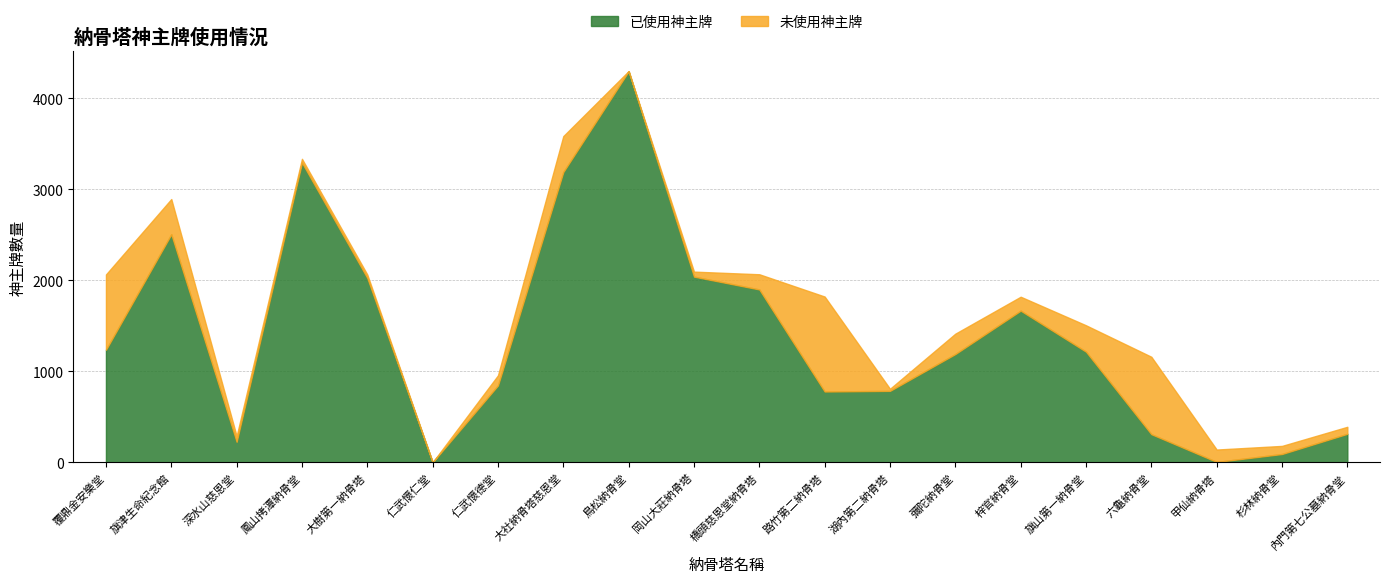

Reading right to left, transcribe all the data shown in this chart.

已使用神主牌: 內門第七公墓納骨堂=313	杉林納骨堂=91	甲仙納骨塔=4	六龜納骨堂=309	旗山第一納骨堂=1216	梓官納骨堂=1667	彌陀納骨堂=1190	湖內第二納骨塔=785	路竹第二納骨塔=778	橋頭慈恩堂納骨塔=1900	岡山大莊納骨塔=2041	鳥松納骨堂=4299	大社納骨塔慈恩堂=3191	仁武懷德堂=845	仁武懷仁堂=0	大樹第一納骨塔=2026	鳳山拷潭納骨堂=3294	深水山慈恩堂=225	旗津生命紀念館=2507	覆鼎金安樂堂=1237
未使用神主牌: 內門第七公墓納骨堂=77	杉林納骨堂=89	甲仙納骨塔=136	六龜納骨堂=851	旗山第一納骨堂=290	梓官納骨堂=153	彌陀納骨堂=224	湖內第二納骨塔=23	路竹第二納骨塔=1044	橋頭慈恩堂納骨塔=167	岡山大莊納骨塔=55	鳥松納骨堂=2	大社納骨塔慈恩堂=395	仁武懷德堂=111	仁武懷仁堂=0	大樹第一納骨塔=38	鳳山拷潭納骨堂=42	深水山慈恩堂=63	旗津生命紀念館=387	覆鼎金安樂堂=828